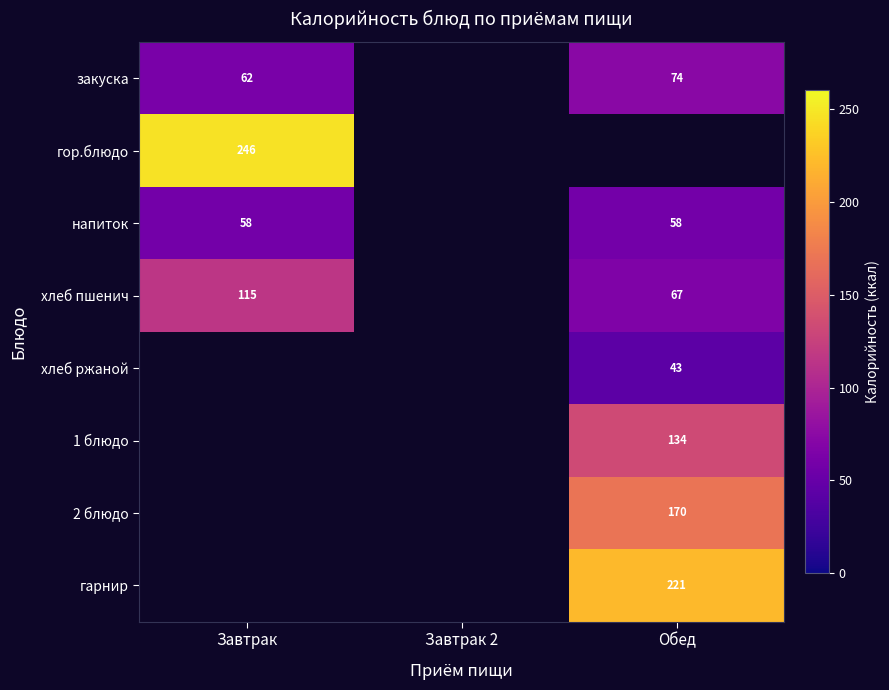

The 1 блюдо series shows 134 at Обед. True or false?

True